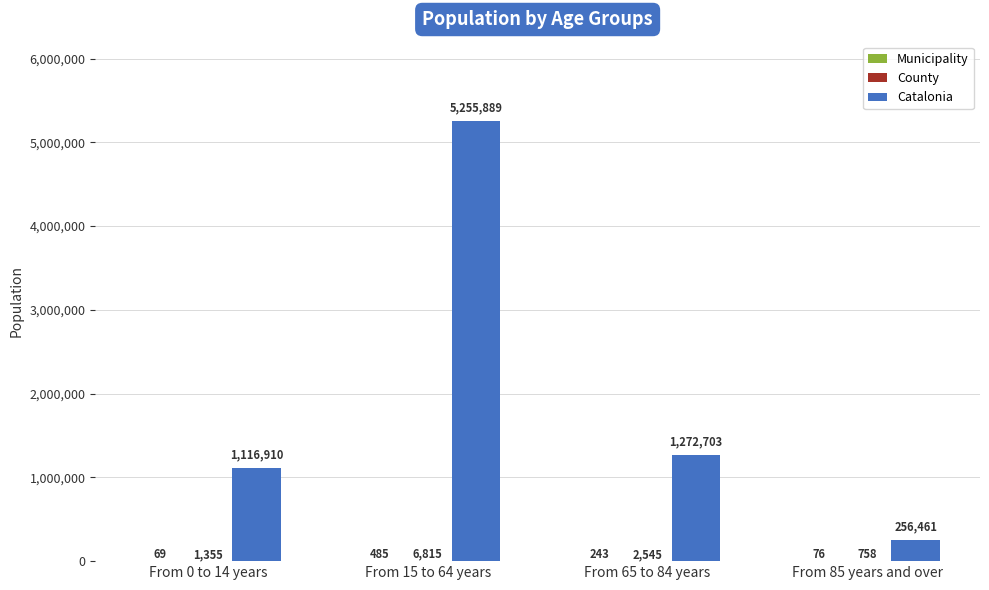

Which series has the largest total across all categories?

Catalonia